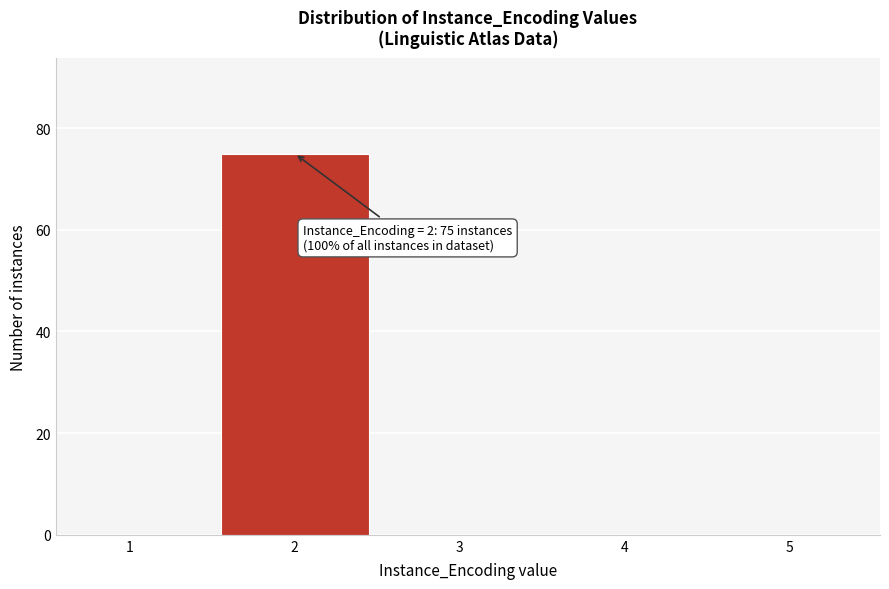

Reading left to right, transcribe all the data shown in this chart.

1=0	2=75	3=0	4=0	5=0